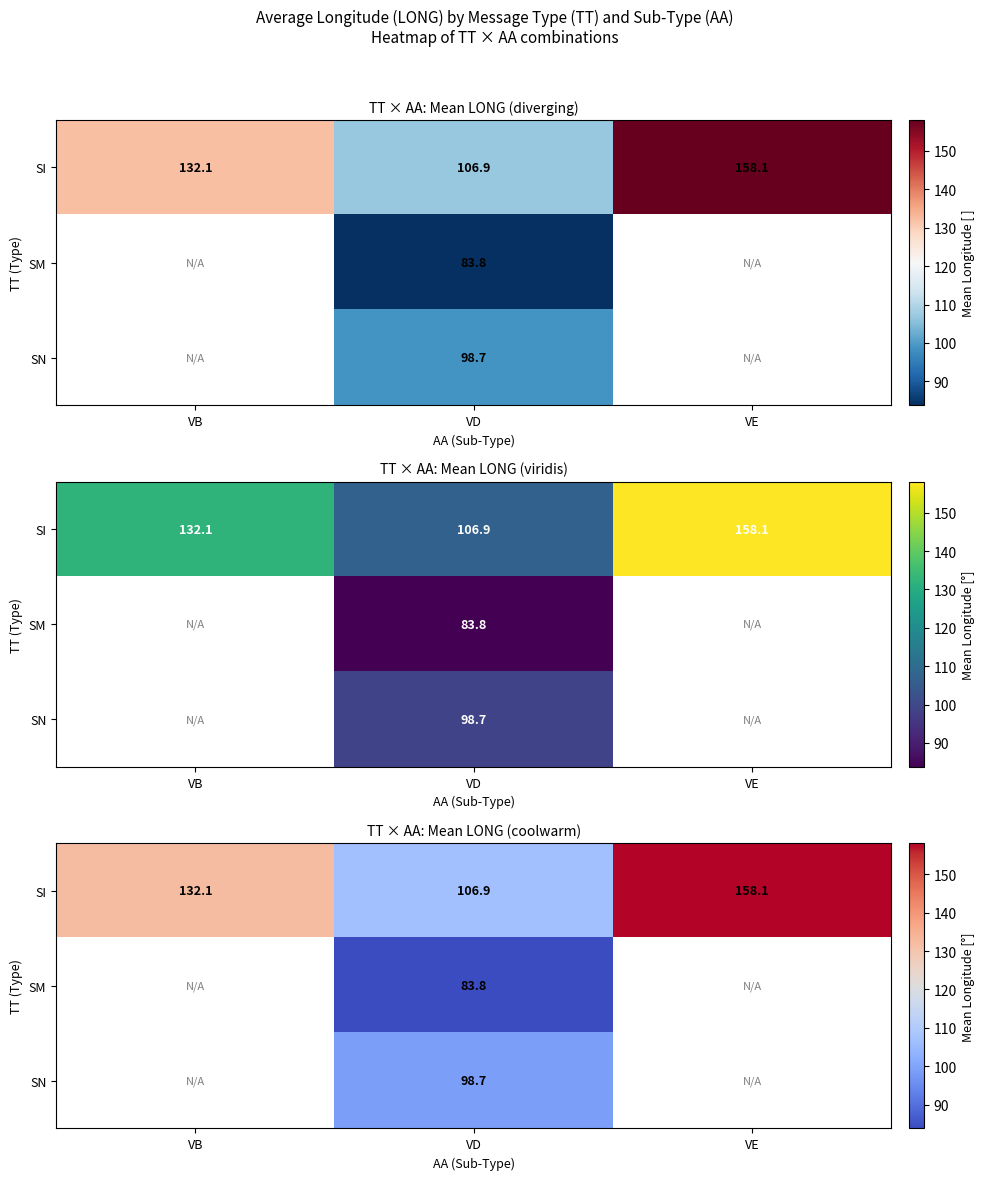

Which has a higher value, VE or VD?

VE